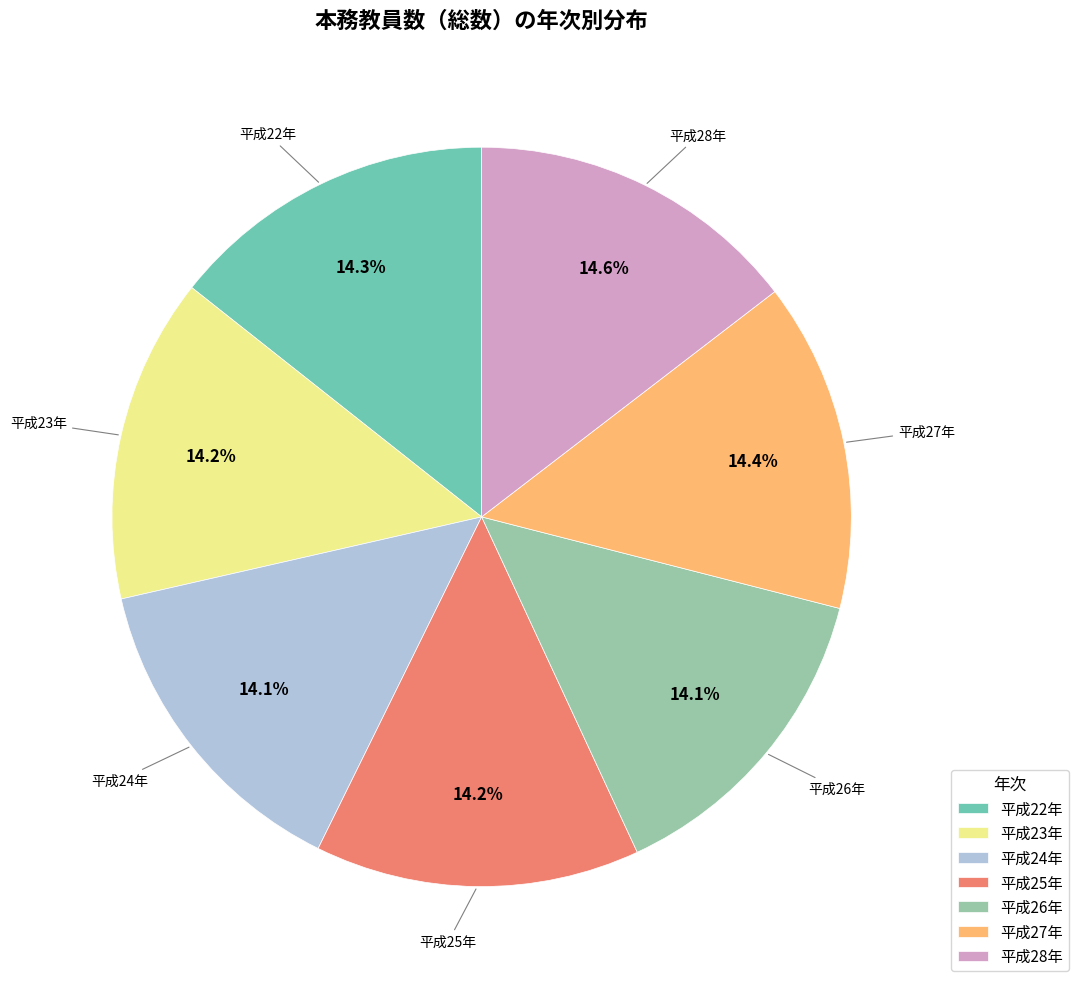

Is there a majority slice in this chart?

No